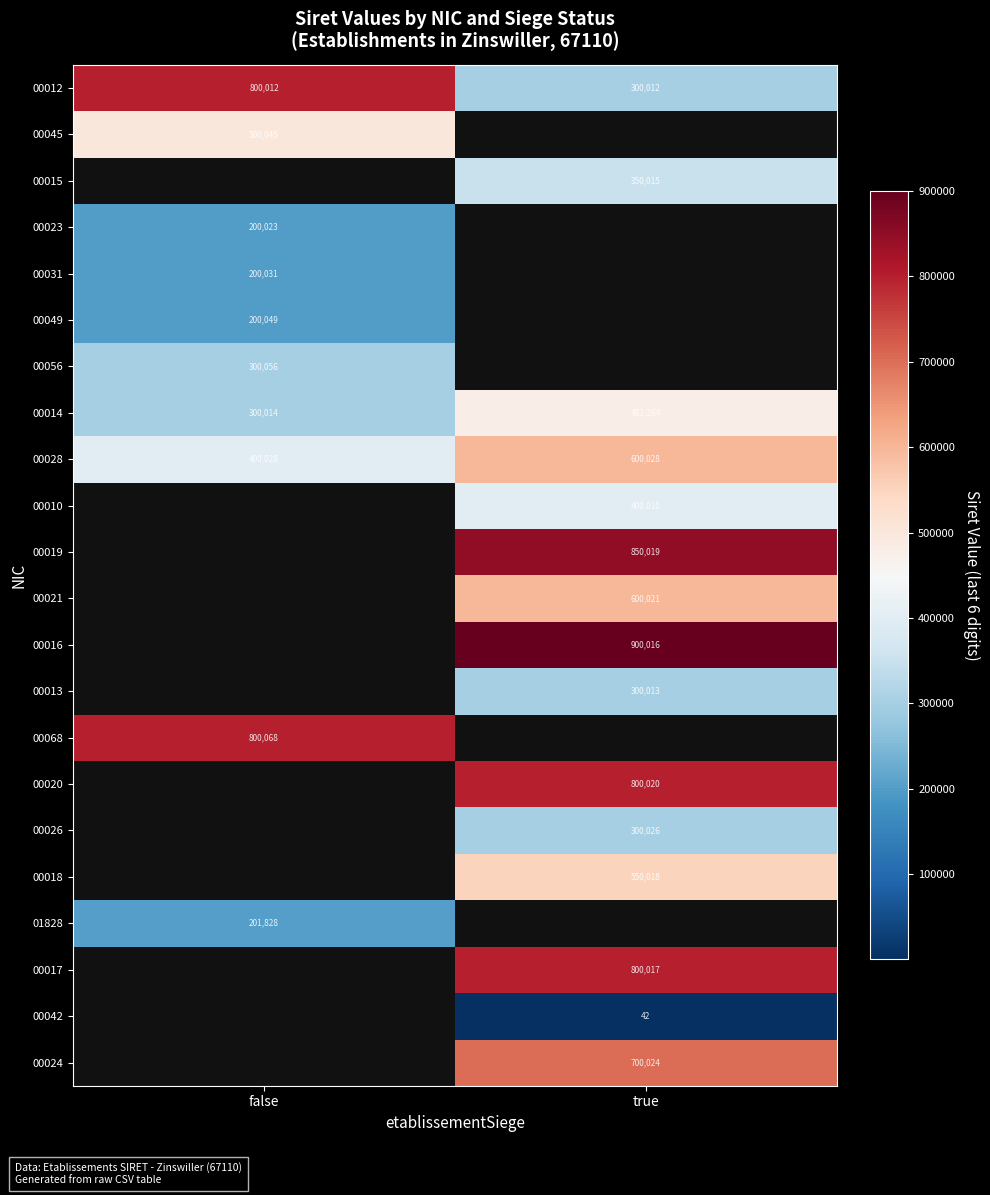

What is the sum of the 00014 values at true and false?

781278